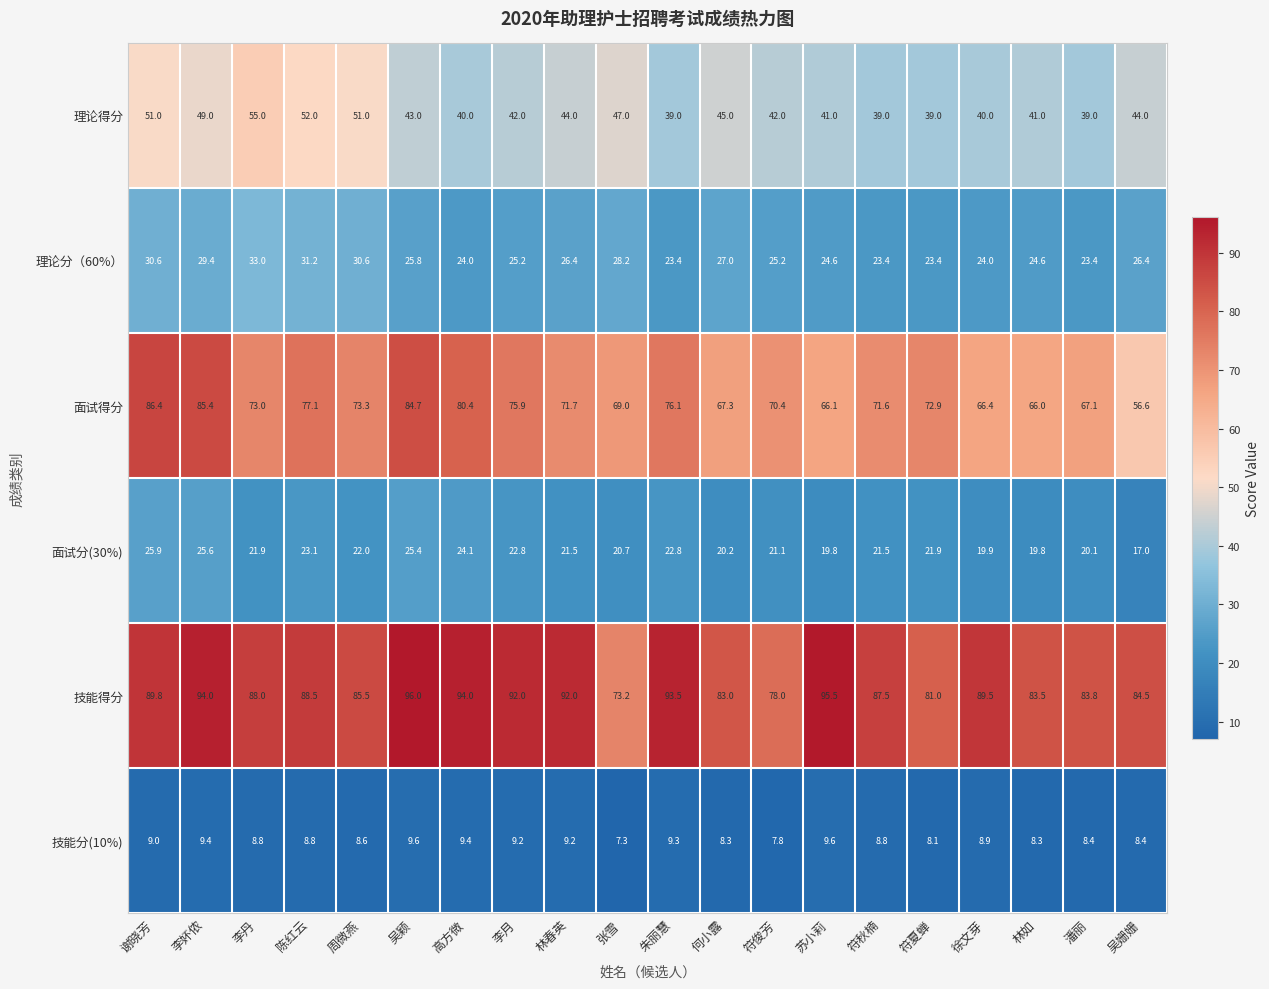

Which series changed the most between 谢晓芳 and 张雪?

面试得分